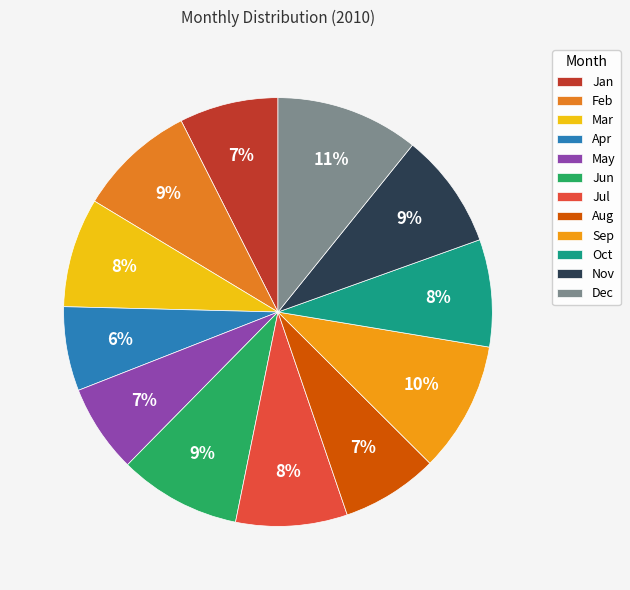

What is the largest slice in the pie chart?

Dec